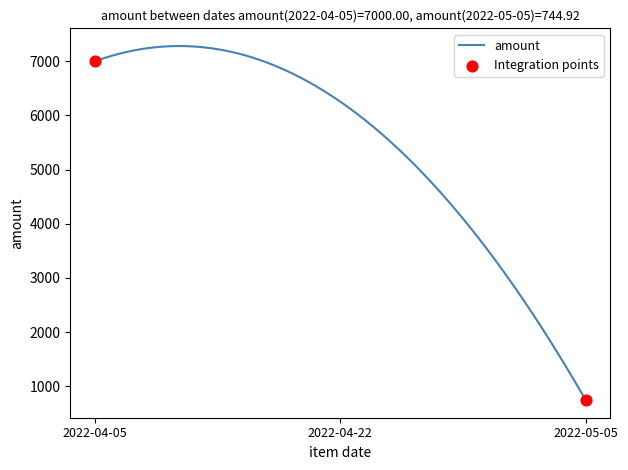

What is the difference between the maximum and minimum values?

6536.5